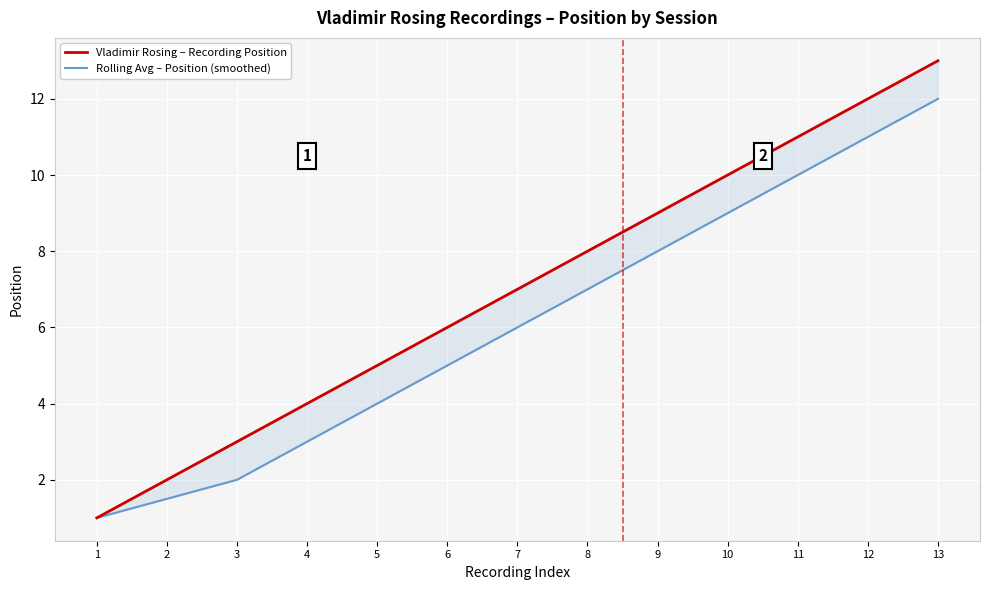

How many values in the Rolling Avg – Position (smoothed) series are below 6?

6